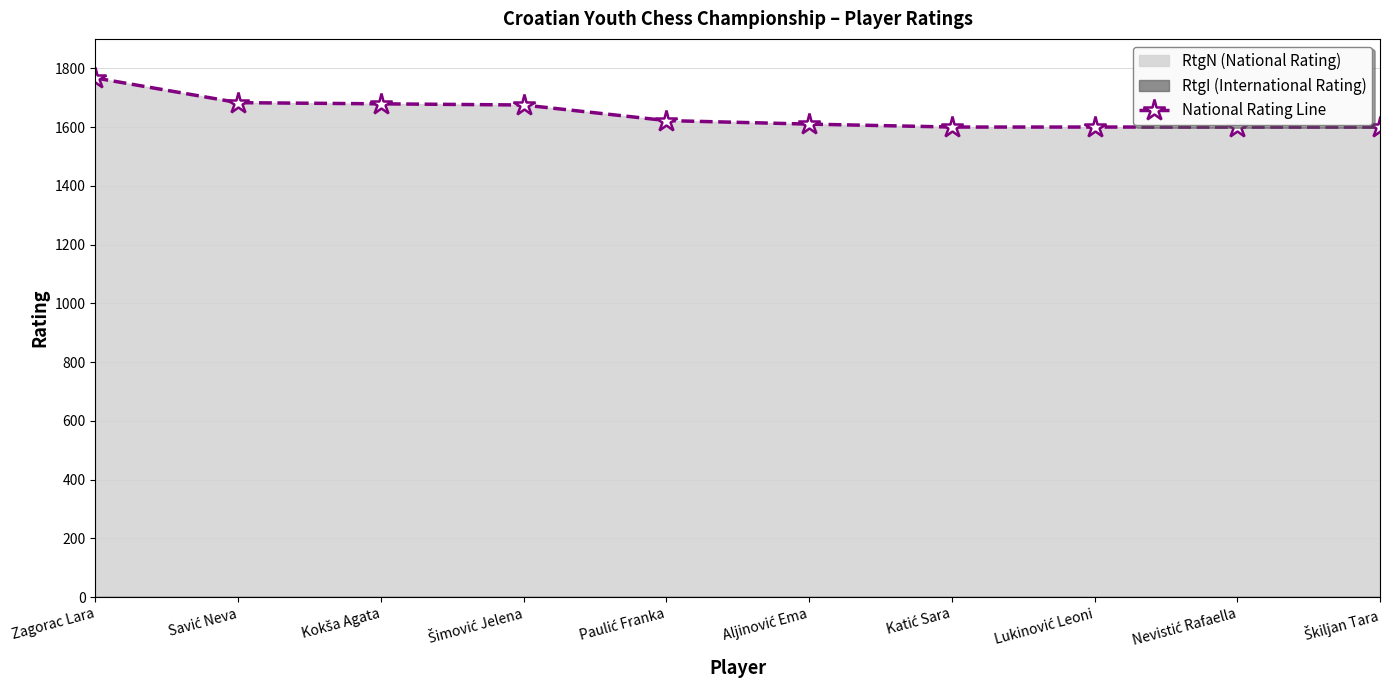

True or false: the data has more than 1 interior local peaks.

False